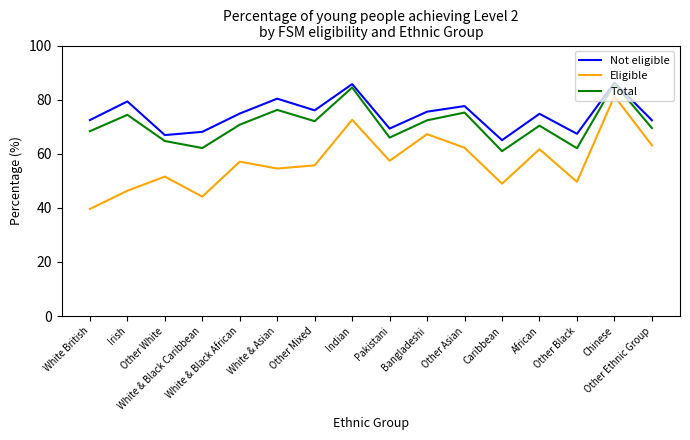

True or false: Eligible and Total cross at least once.

False